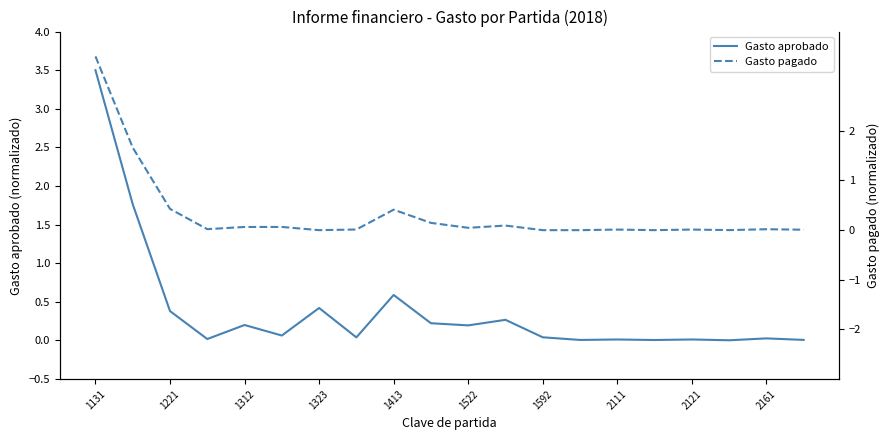

The value of Gasto aprobado at 1413 is 0.4. True or false?

False